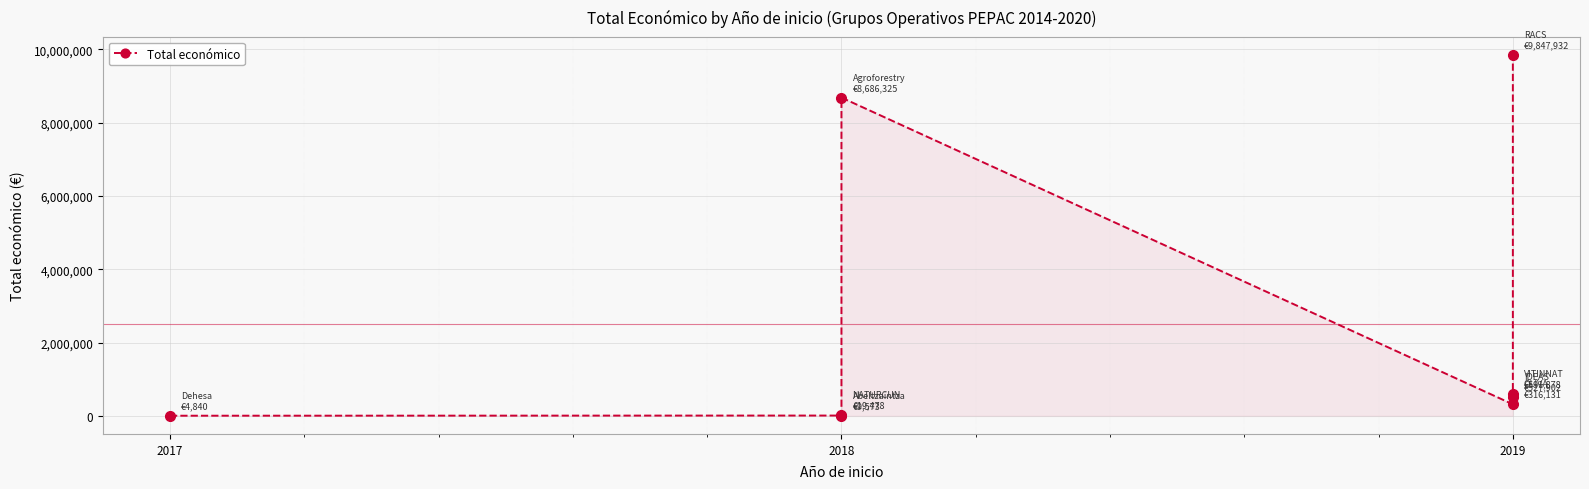

What is the average value?

2500507